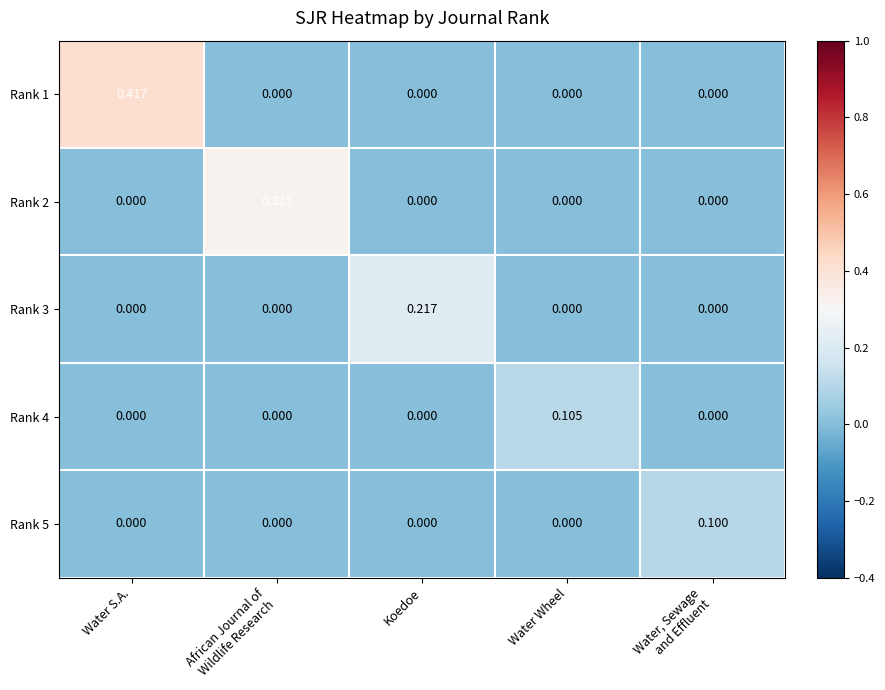

How many distinct data groups are displayed?

5